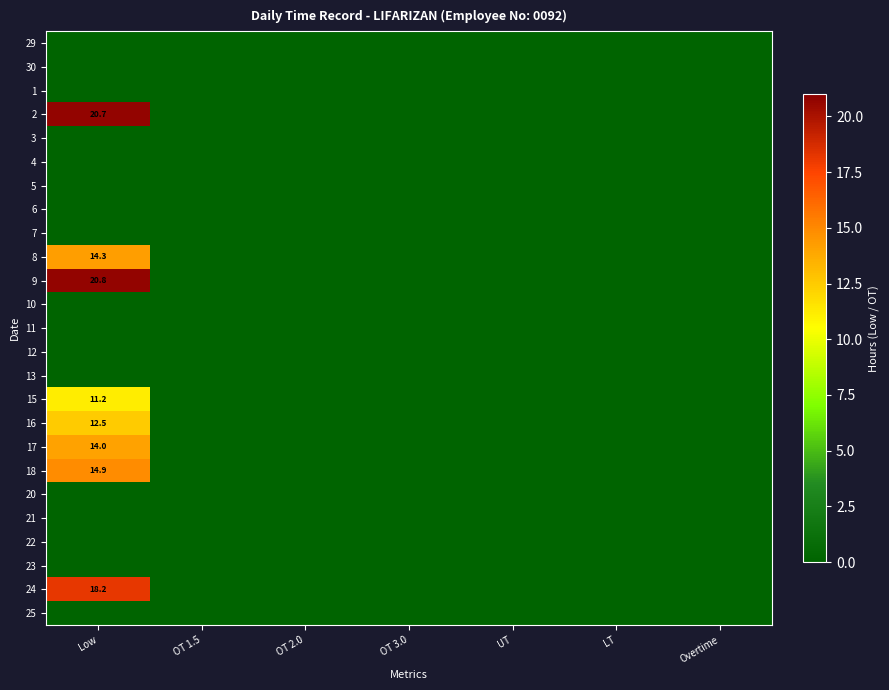

How many positive values does the 8 series have?

1